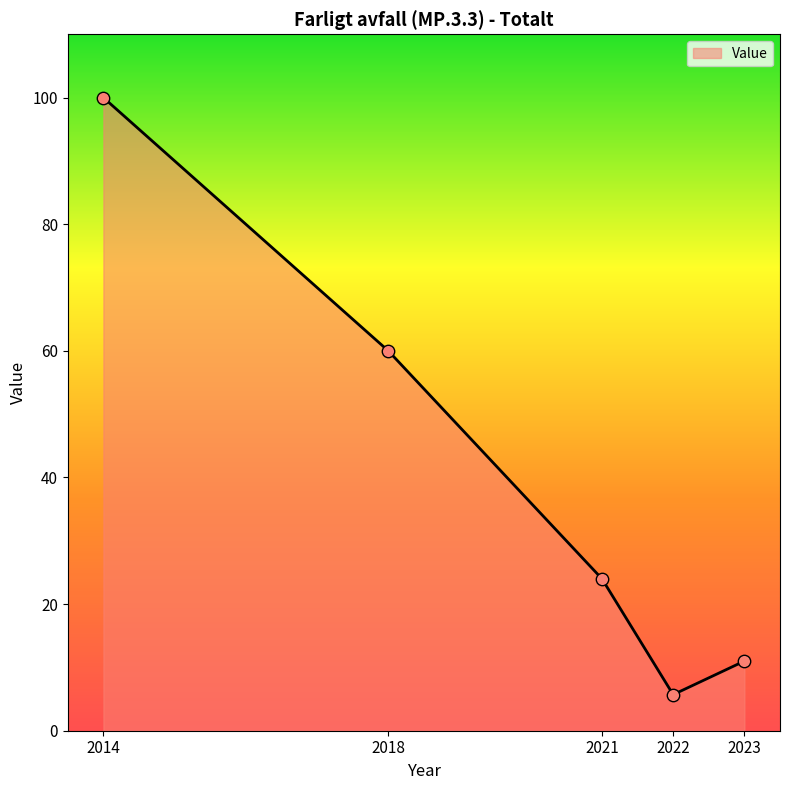

What is the change in value from 2014 to 2021?

-76.0